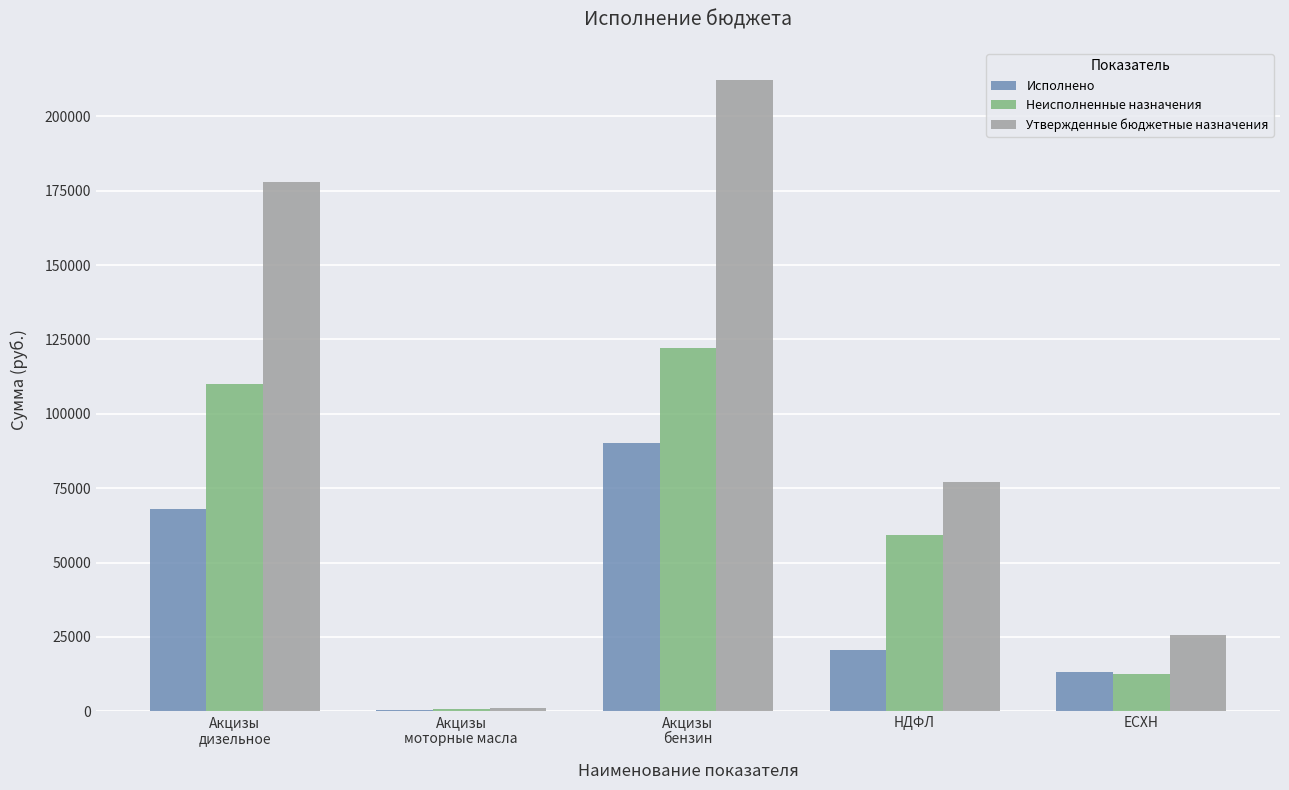

What is the sum of all Неисполненные назначения values?

304673.1